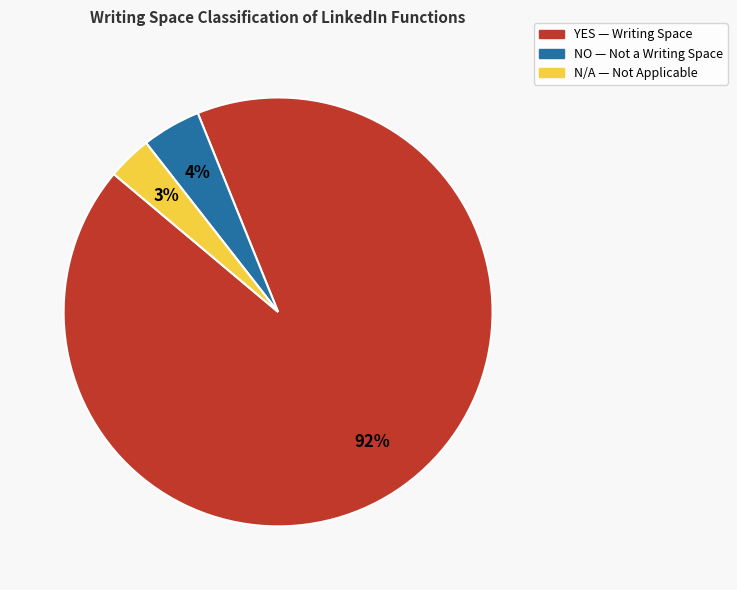

Which has a higher value, YES or N/A?

YES